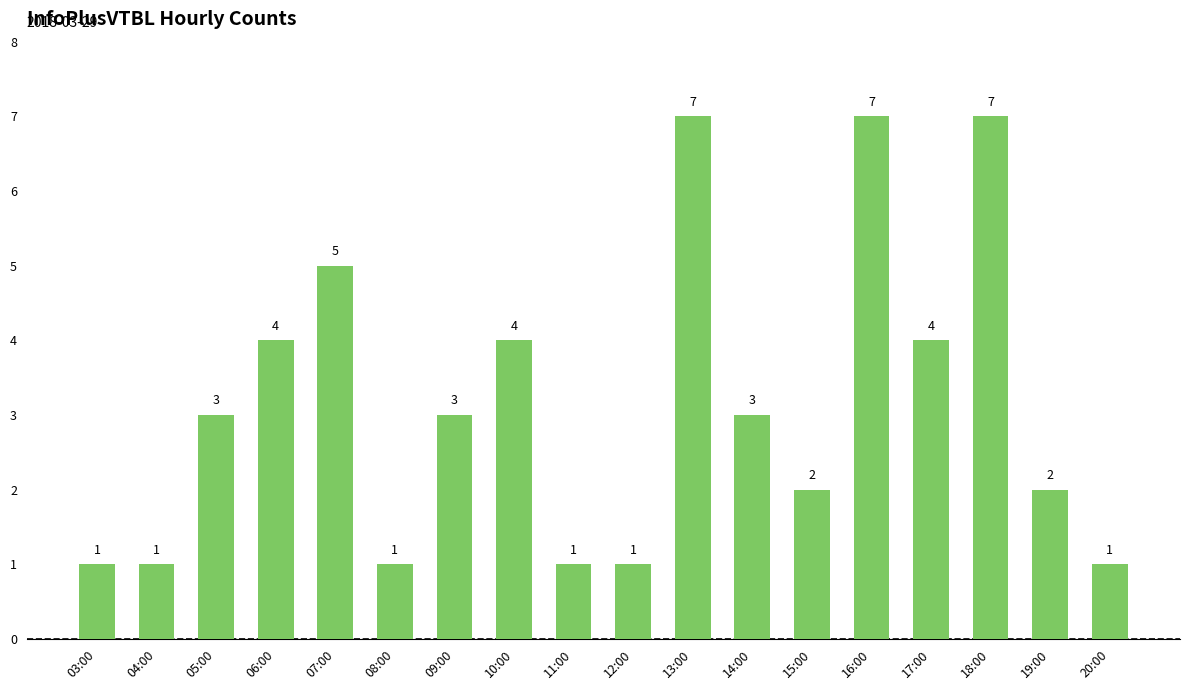

What value does the data have at 19:00?

2